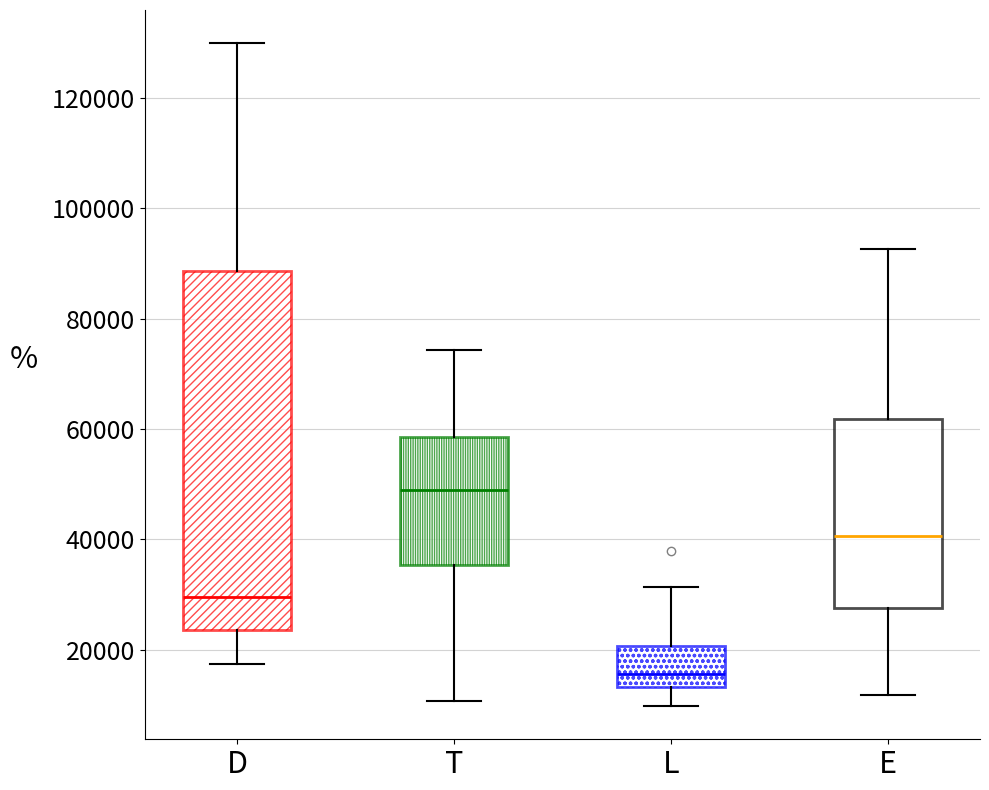

Reading left to right, read every box against the y-axis: the position of its median line, the range the box covers, and the ends of its whiskers. The values are not printed on the chart, so give them approximately, as read against the axis.

D: median 30000, box 24000 to 88000, whiskers 18000 to 130000
T: median 48000, box 36000 to 58000, whiskers 10000 to 74000
L: median 16000, box 14000 to 20000, whiskers 10000 to 32000
E: median 40000, box 28000 to 62000, whiskers 12000 to 92000